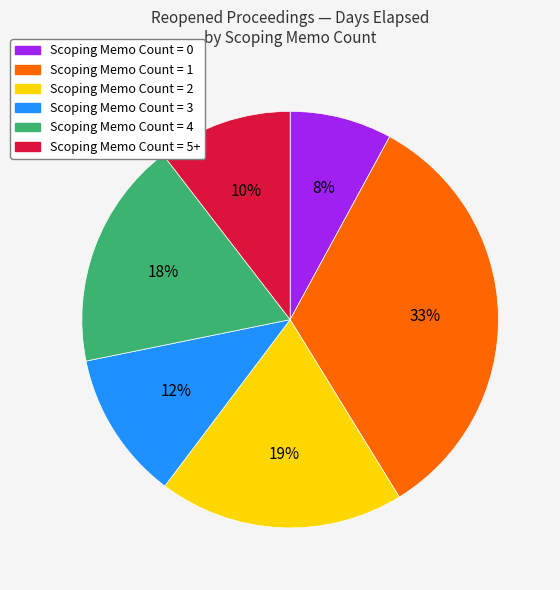

Does any single category account for the majority?

No